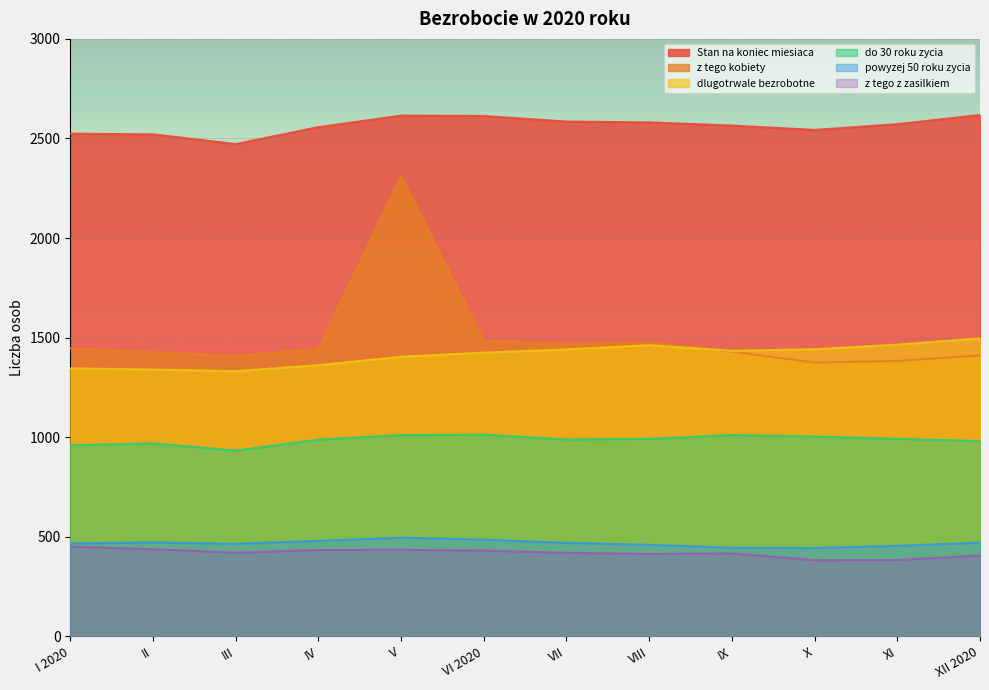

True or false: z tego z zasilkiem has more than 1 interior local peaks.

True